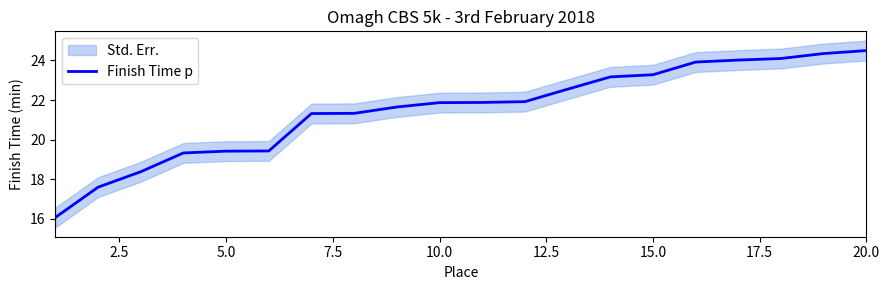

What is the maximum value for Finish Time p?

24.5